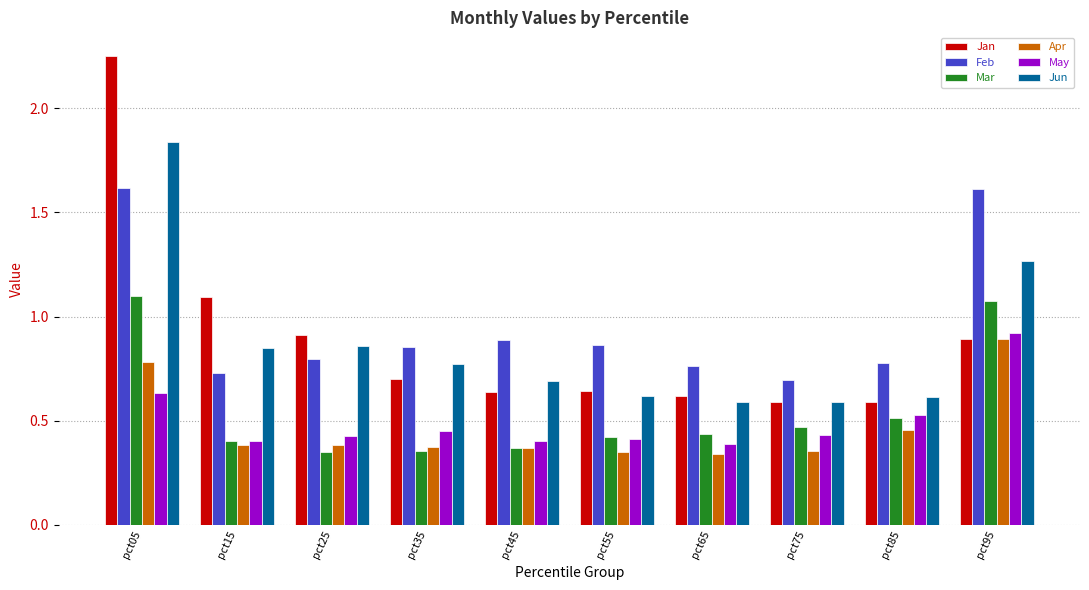

At which label does Jan reach its peak?

pct05